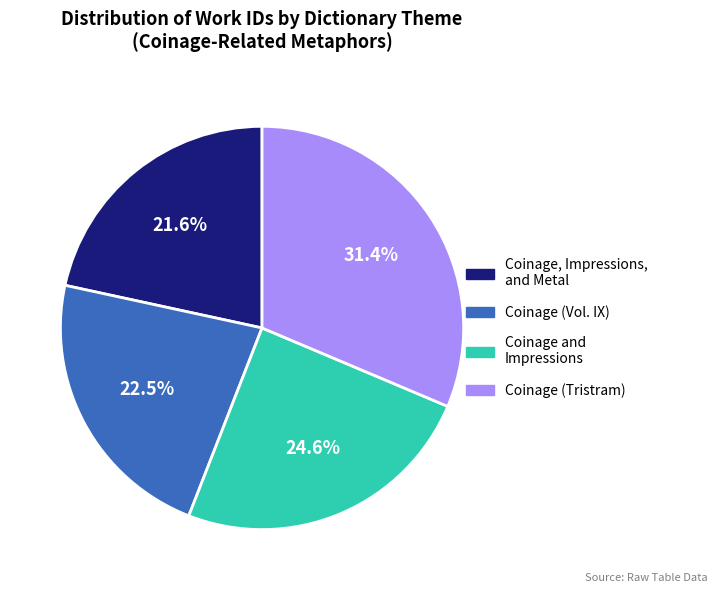

Between Coinage (Vol. IX) and Coinage and Impressions, which is larger?

Coinage and Impressions